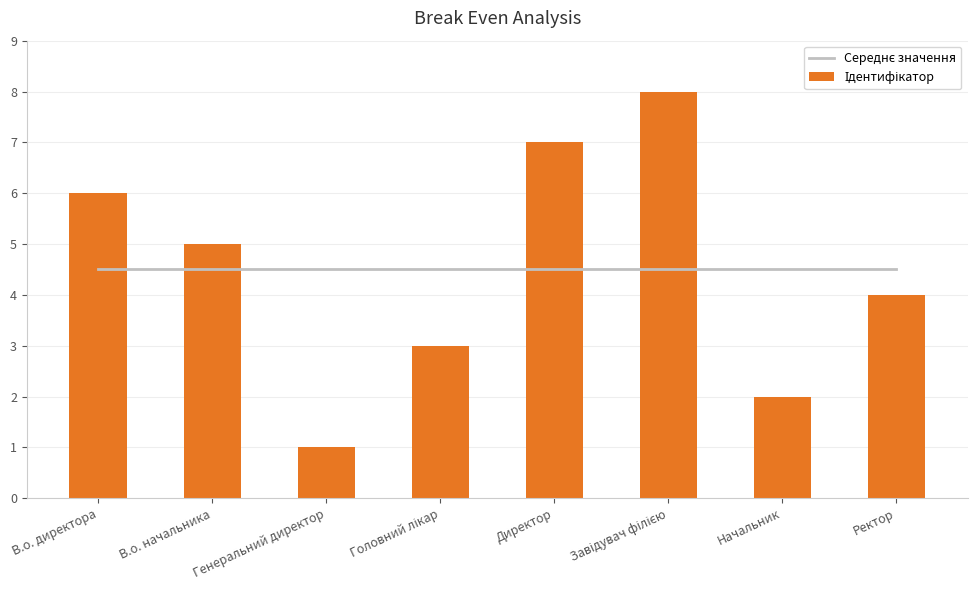

Which category has the highest value in the Ідентифікатор series?

Завідувач філією